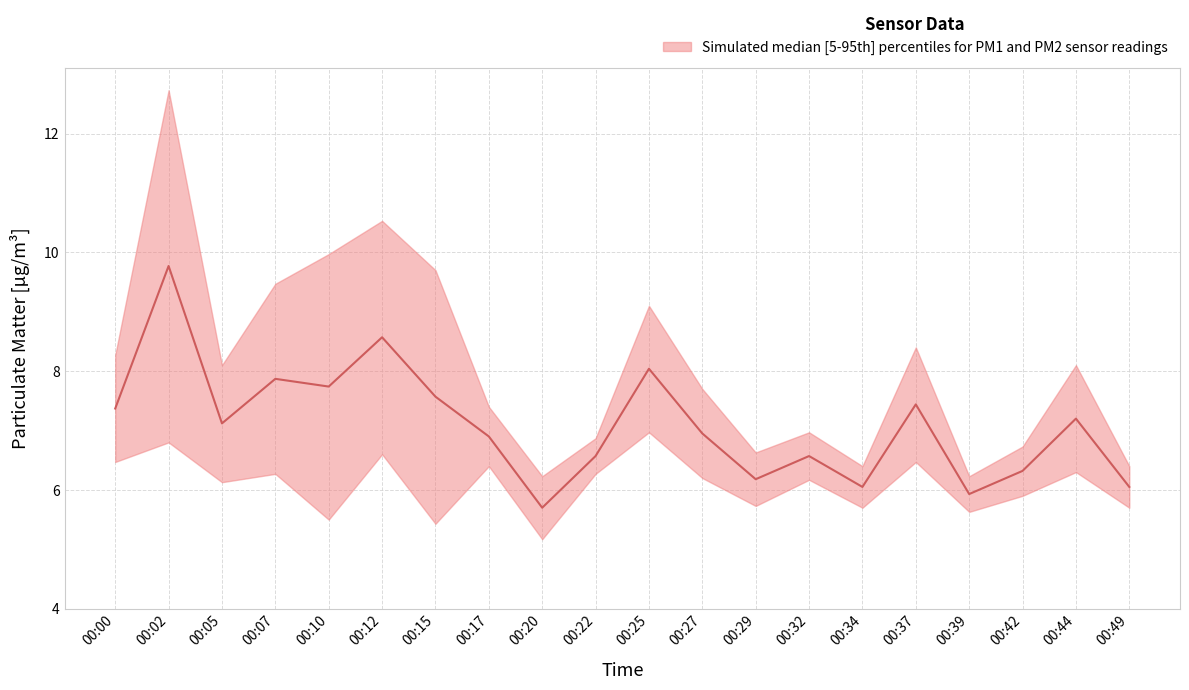

At how many categories does at least one series exceed 5?

20